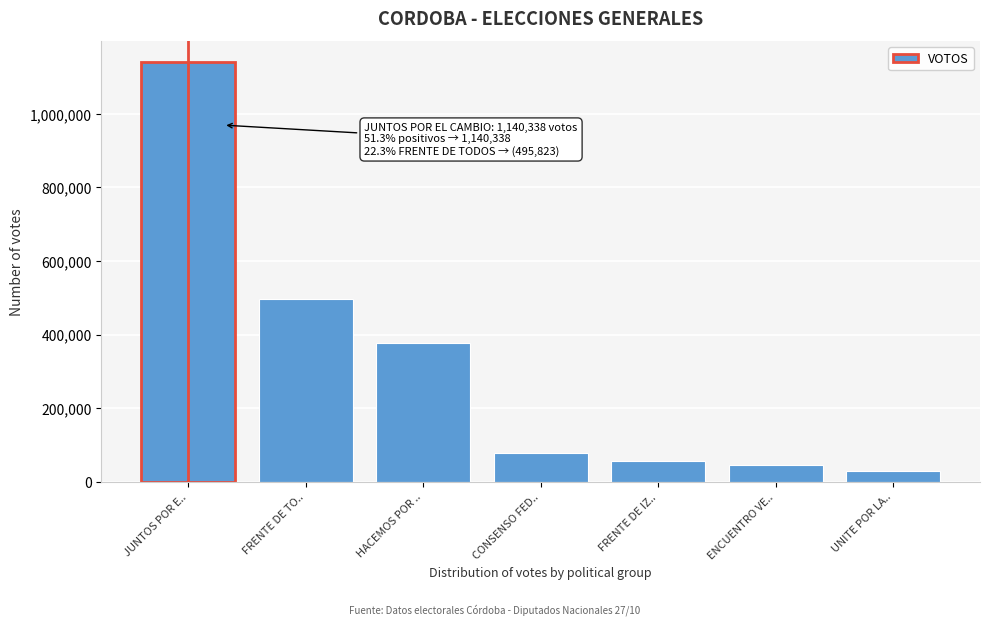

Reading right to left, what are all the values shown in this chart?

28444	44642	55802	79098	377844	495823	1140338